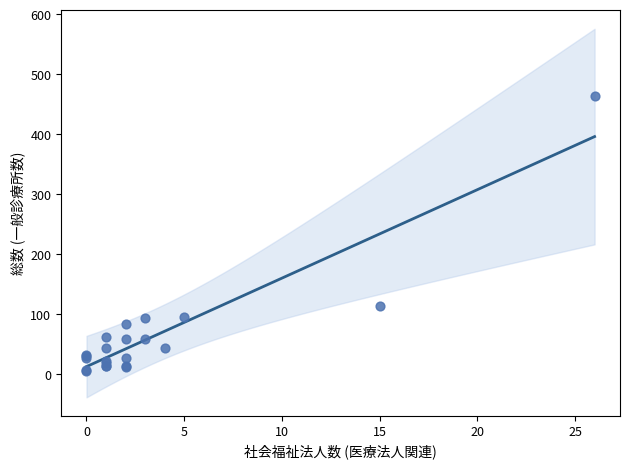

What Y value in the scatter plot is closest to 234?

114